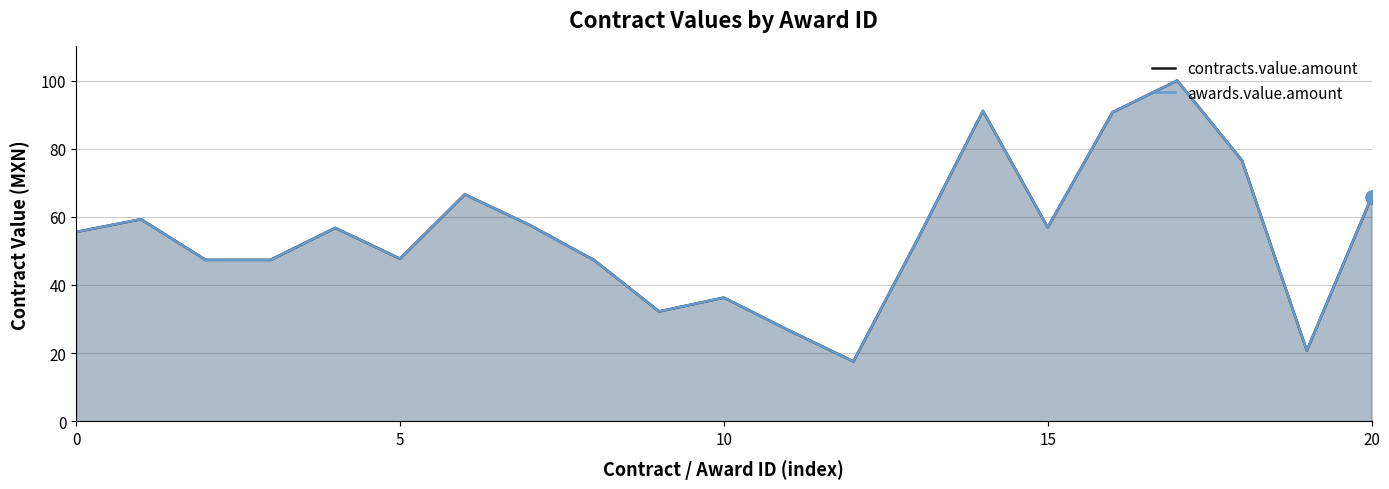

True or false: awards.value.amount and contracts.value.amount intersect in this chart.

False